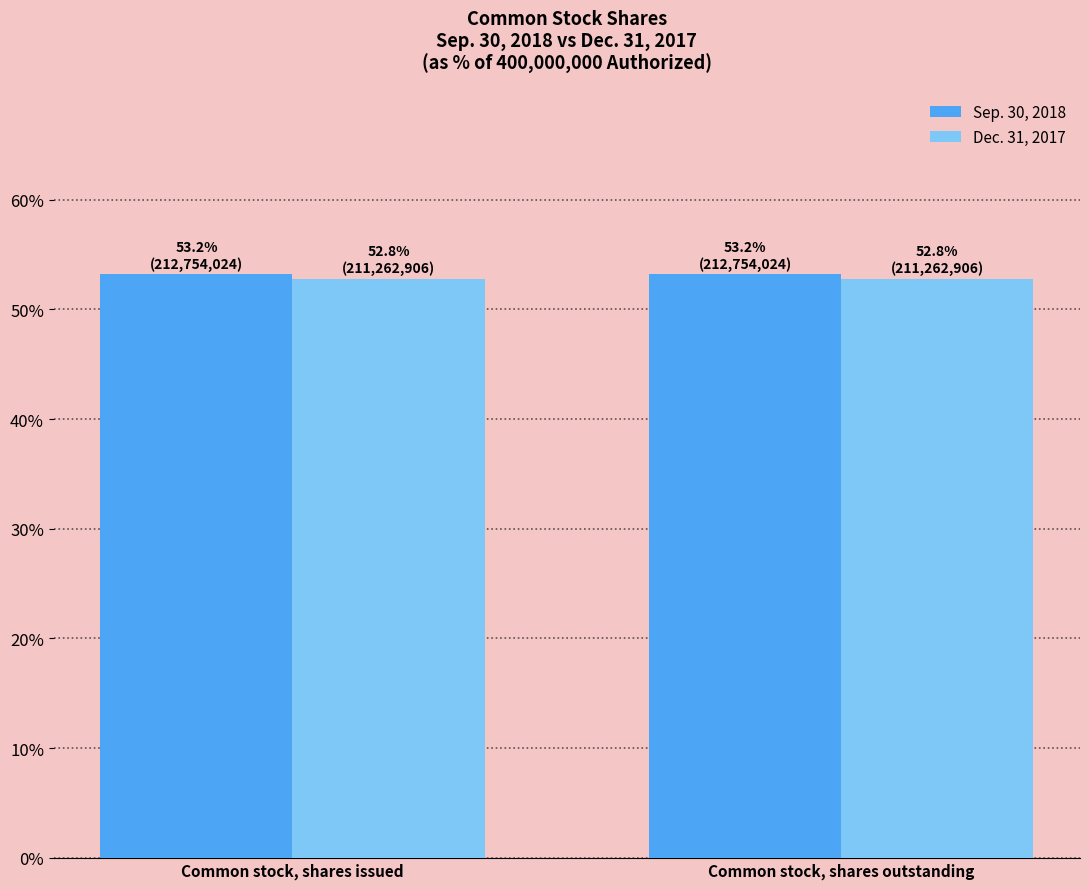

List the series in order of their overall mean, highest first.

Sep. 30, 2018, Dec. 31, 2017